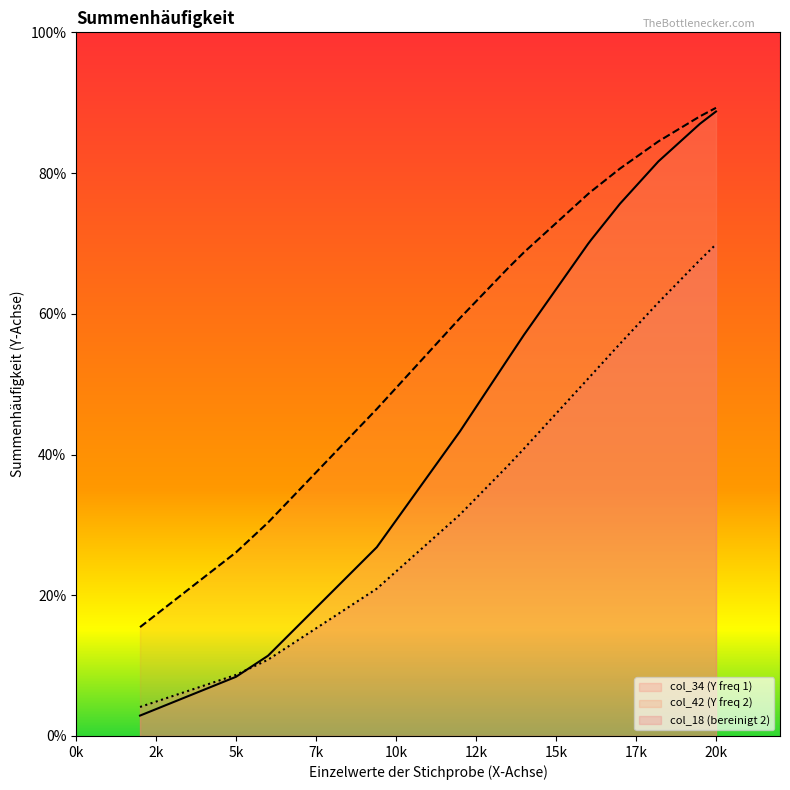

Which series has the widest spread of values?

col_34 (Y freq 1)